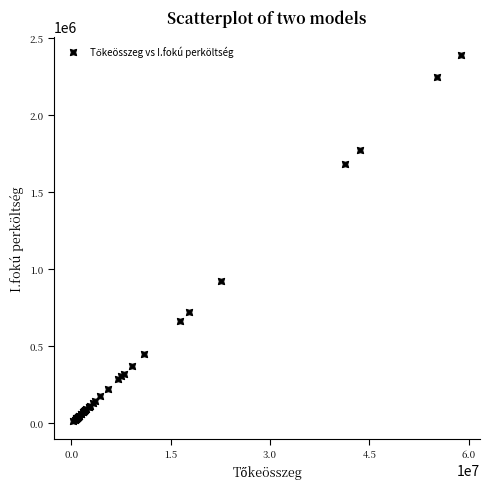

What Y value in the scatter plot is closest to 1202935?

920930